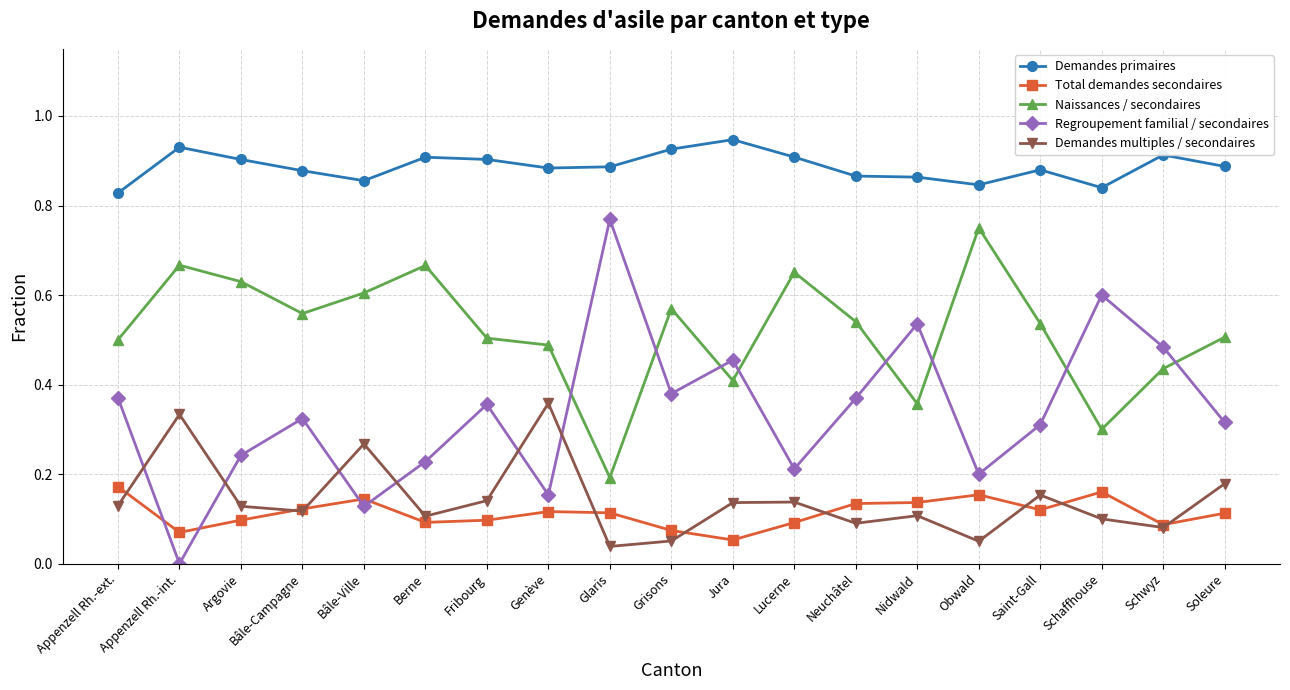

Which series has the largest total across all categories?

Demandes primaires